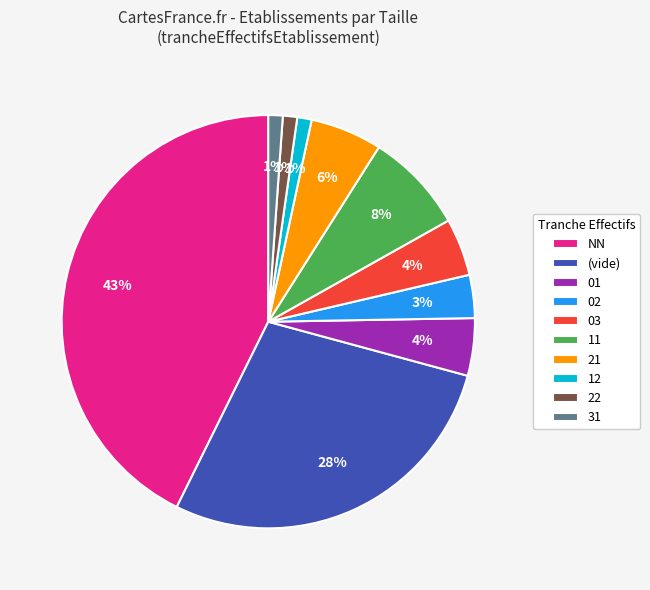

Combined, do 02 and 31 account for over 50%?

No